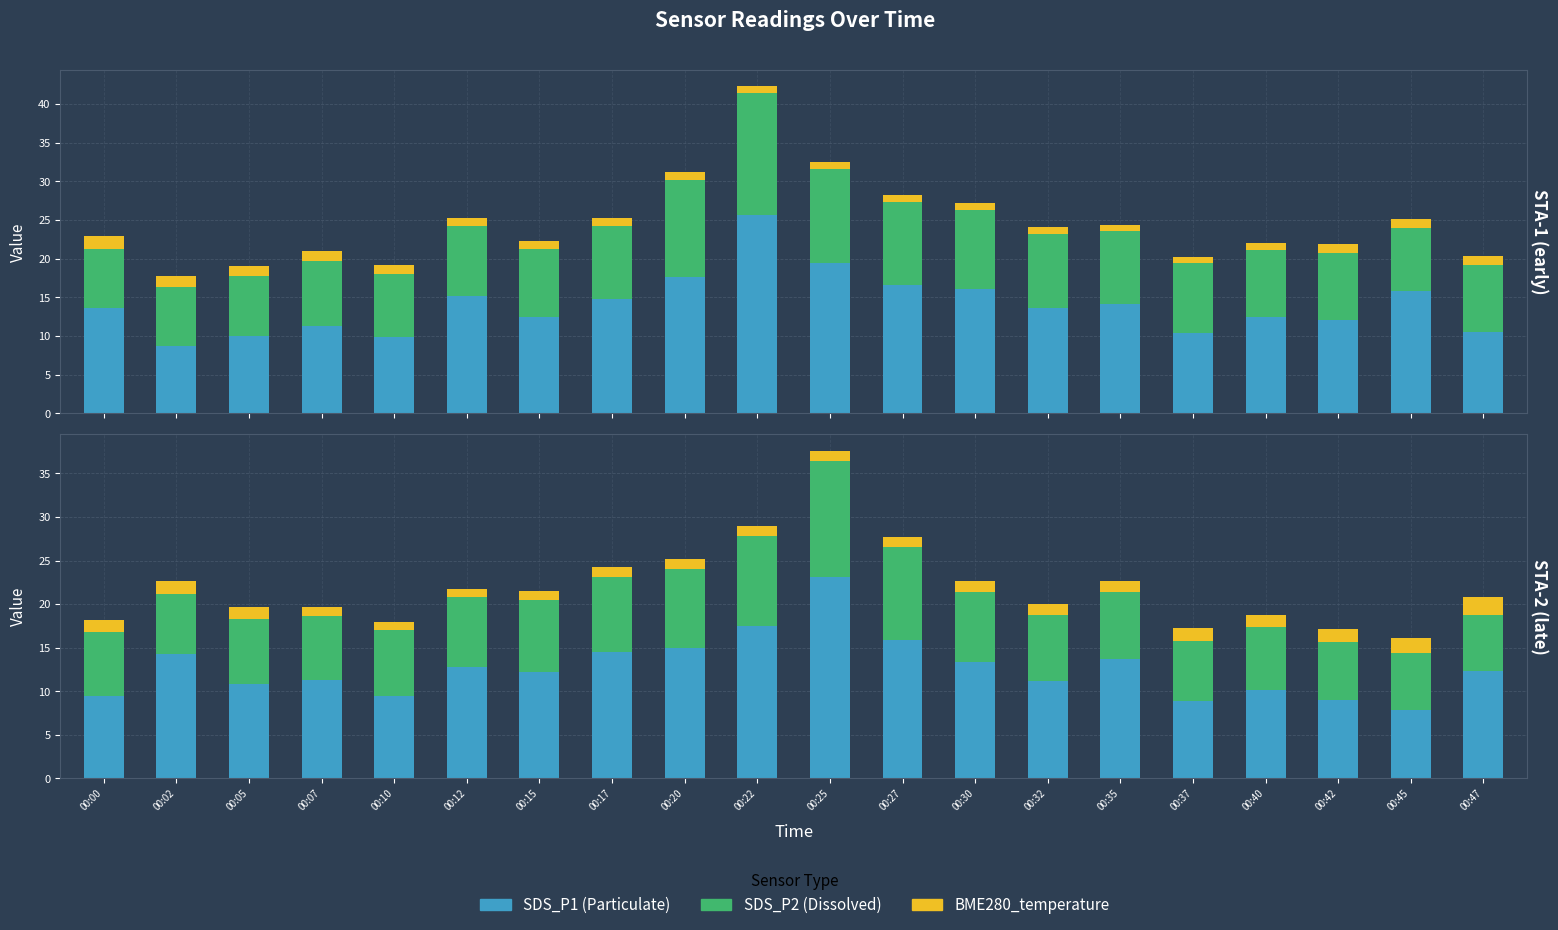

What is the sum of the SDS_P1 values at 00:17 and 00:10?

23.9